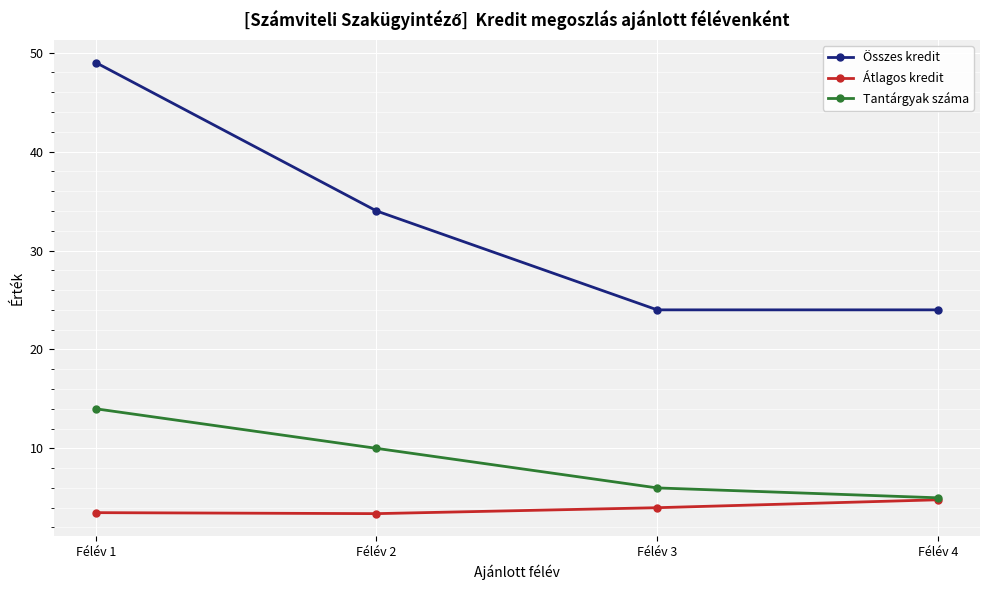

What is the spread (max minus min) of values at Félév 3?

20.0